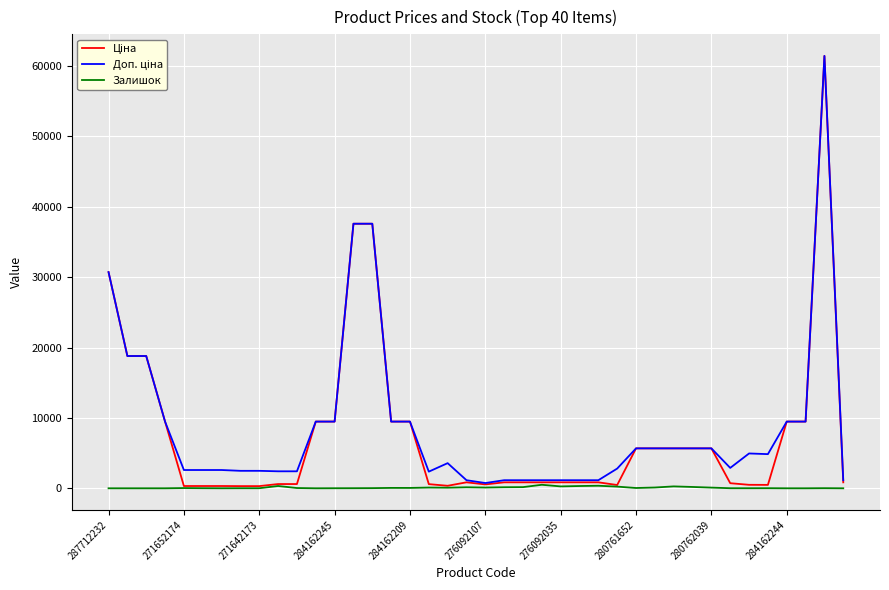

What is the greatest value displayed?

61434.3